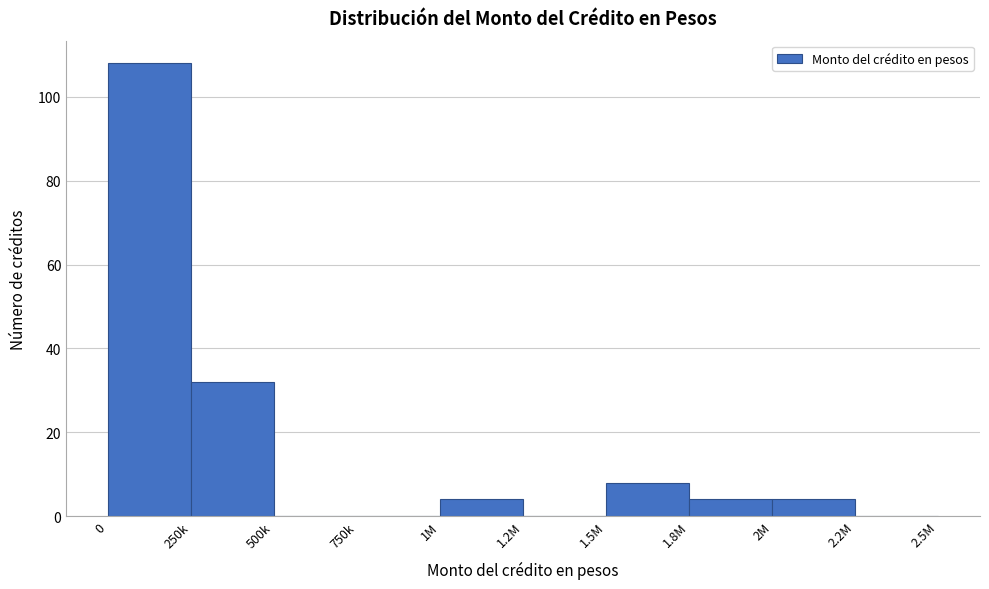

Reading left to right, extract all data points from this chart.

0=108	250k=32	500k=0	750k=0	1M=4	1.2M=0	1.5M=8	1.8M=4	2M=4	2.2M=0